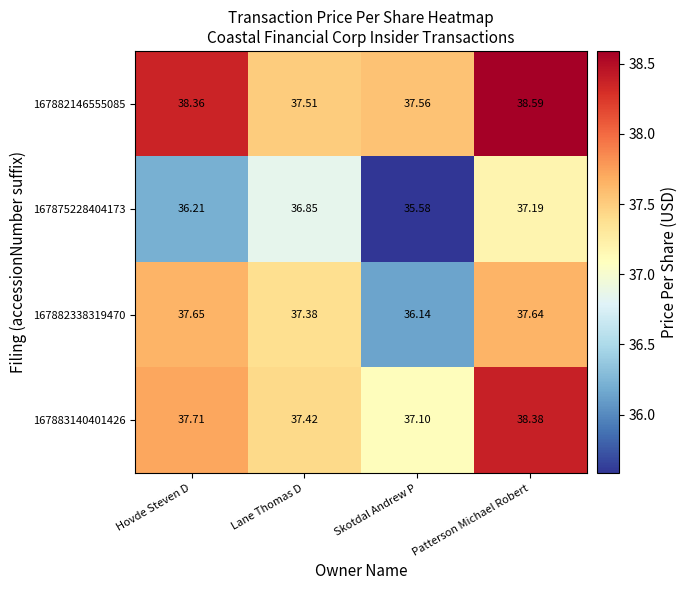

Which series has the largest range (max minus min)?

167875228404173